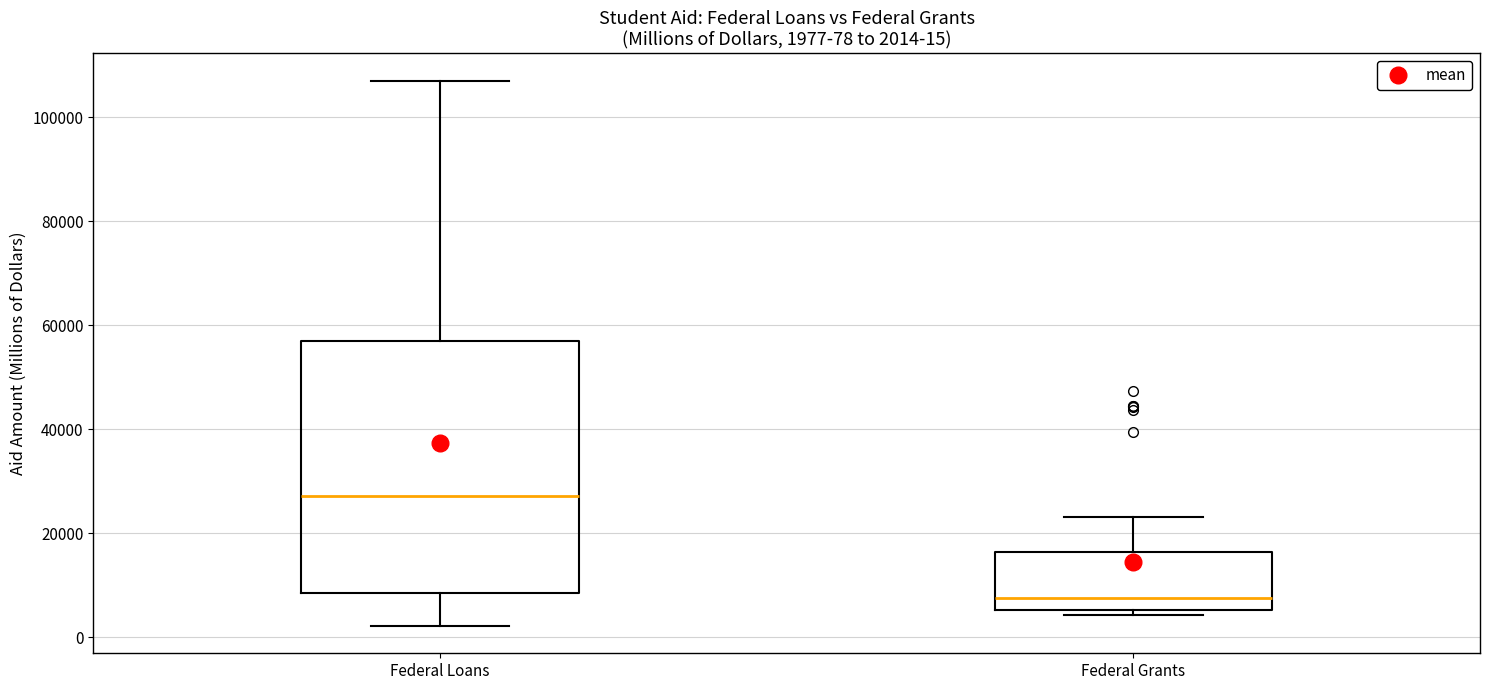

Which box has the lowest median line?

Federal Grants